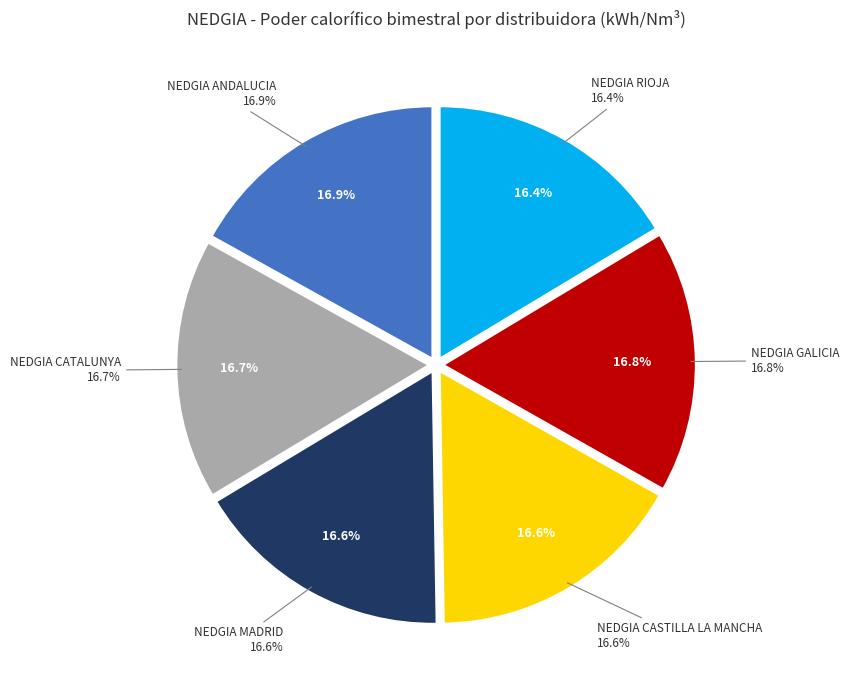

Rank the categories by value from highest to lowest.

NEDGIA ANDALUCIA, NEDGIA GALICIA, NEDGIA CATALUNYA, NEDGIA MADRID, NEDGIA CASTILLA LA MANCHA, NEDGIA RIOJA